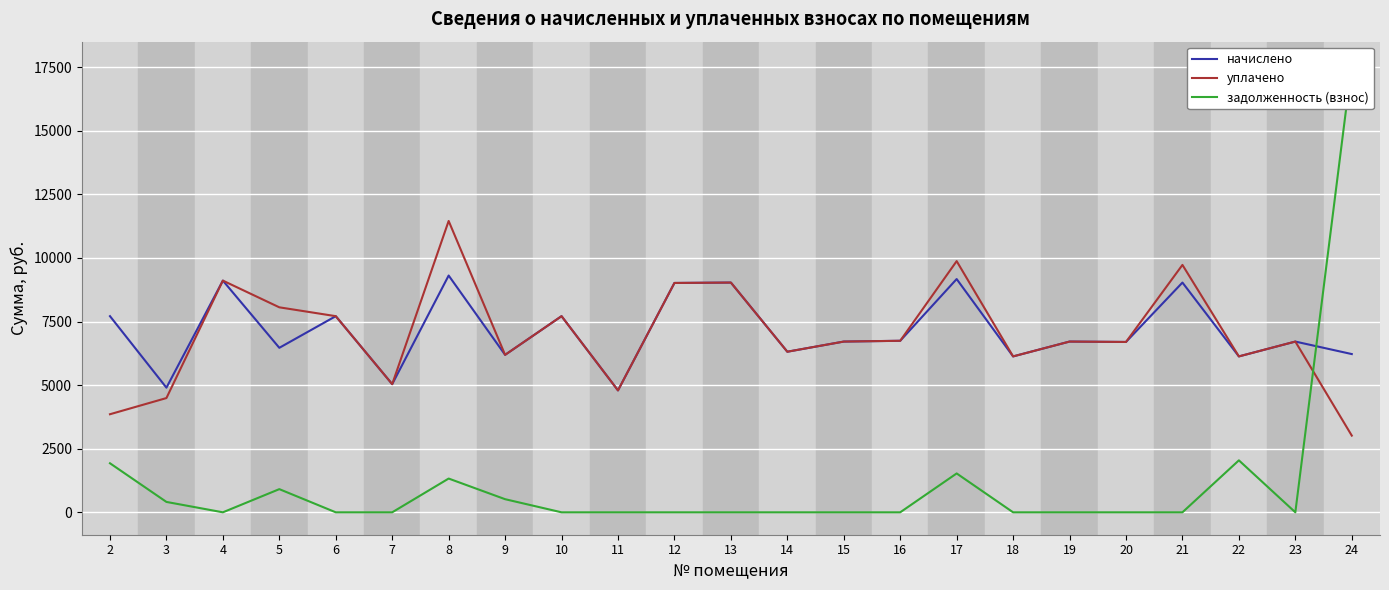

Which series has the largest total across all categories?

начислено